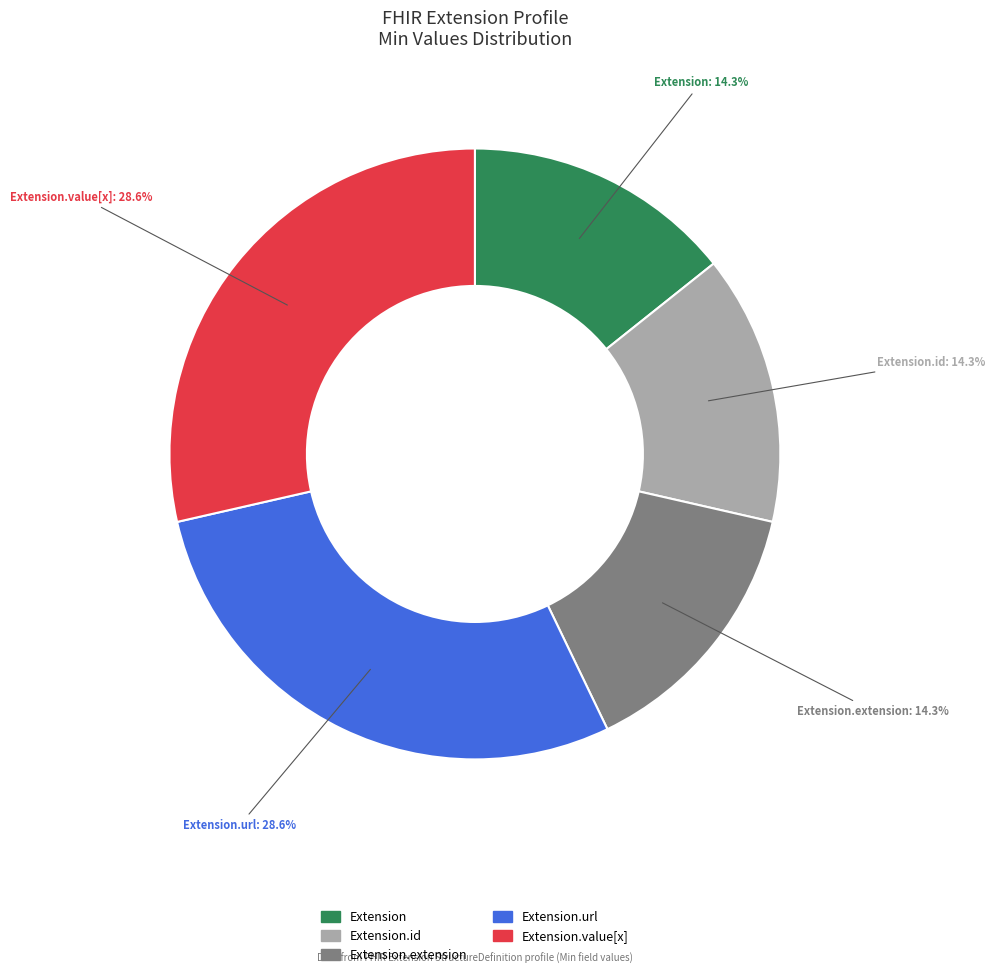

Is there any slice that represents more than half of the pie?

No